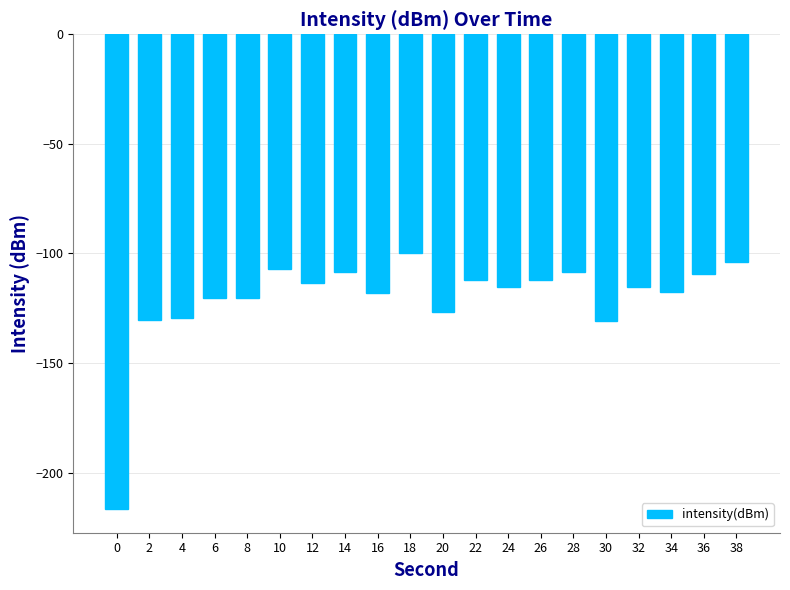

How many categories are shown in the chart?

20